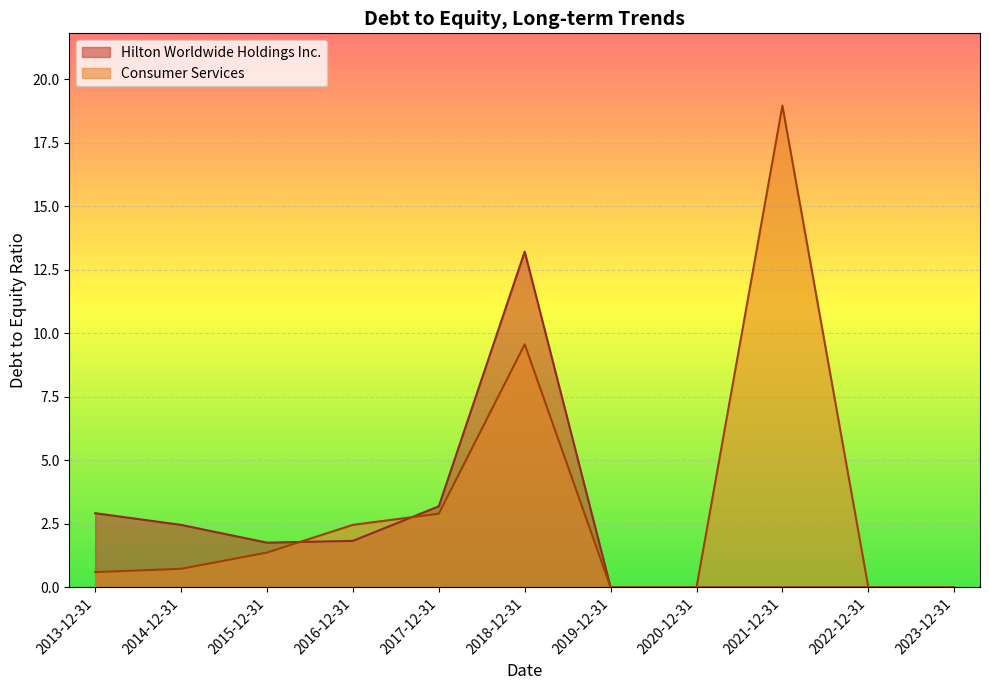

At which label does Hilton Worldwide Holdings Inc. first exceed 1?

2013-12-31